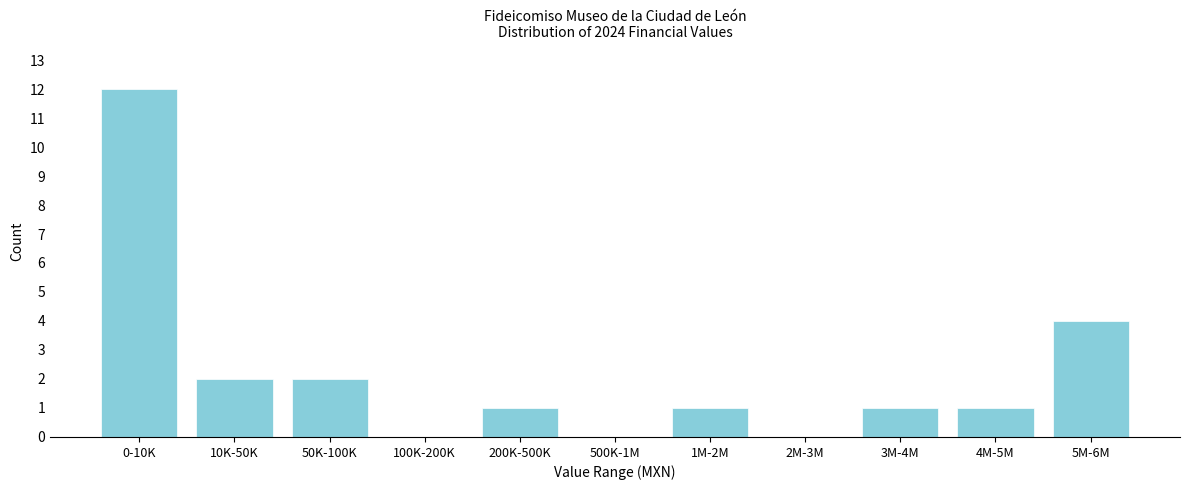

Reading right to left, what are all the values shown in this chart?

5M-6M=4	4M-5M=1	3M-4M=1	2M-3M=0	1M-2M=1	500K-1M=0	200K-500K=1	100K-200K=0	50K-100K=2	10K-50K=2	0-10K=12